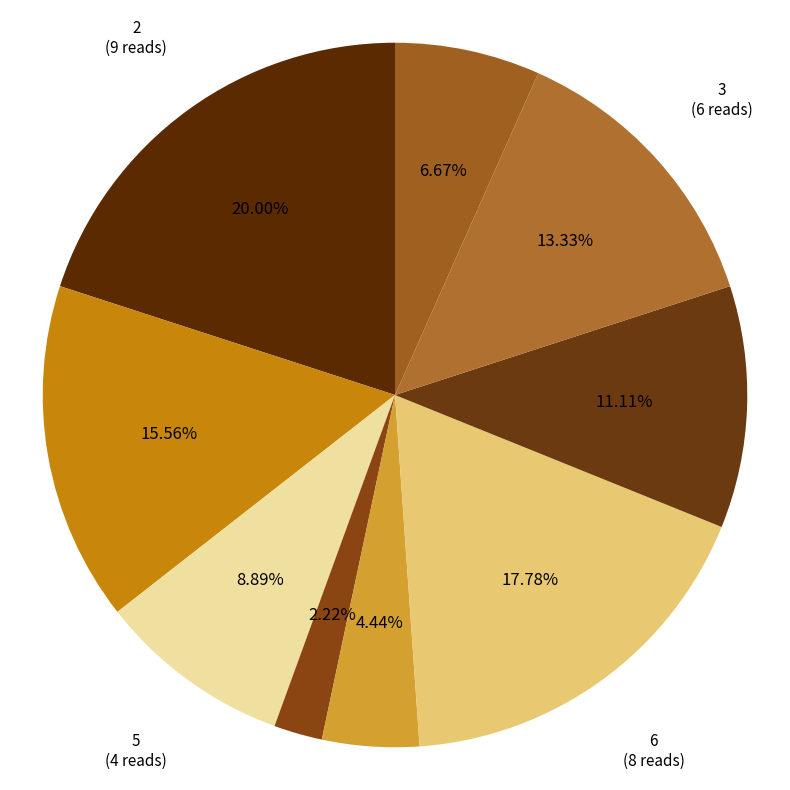

To the nearest percent, what is the difference between the largest and smallest slice percentages?

18%